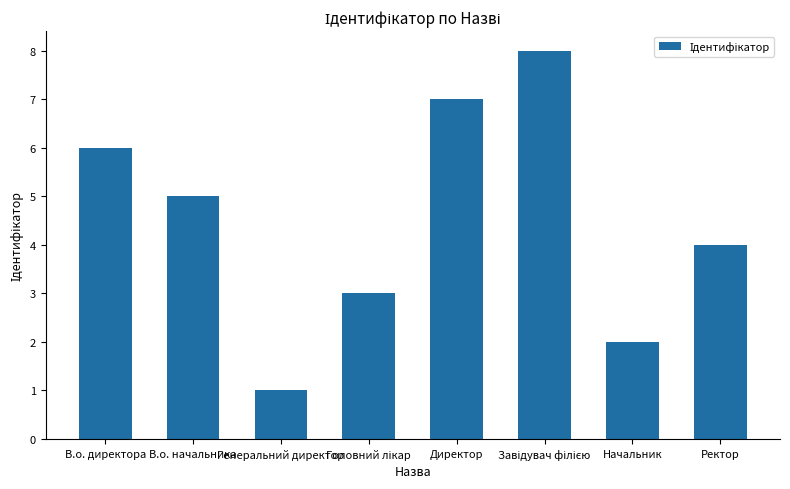

The chart shows a value of 6 at В.о. директора. True or false?

True